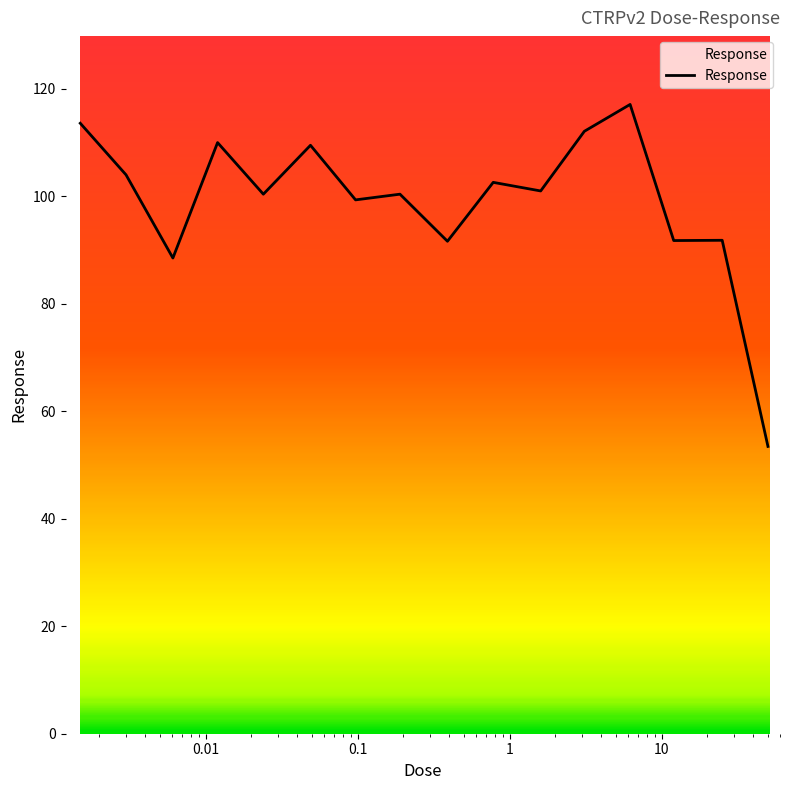

What is the minimum value shown in the chart?

53.5